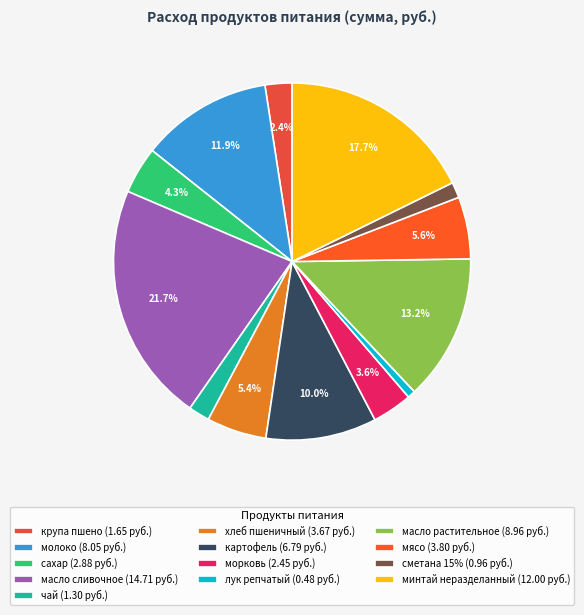

Count the number of slices in the pie.

13